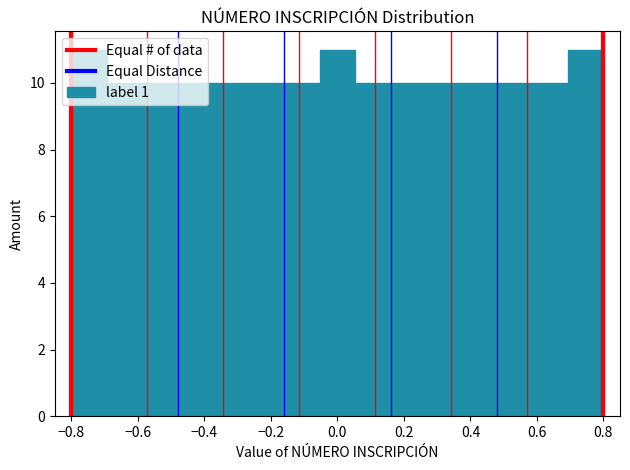

Reading left to right, transcribe this chart: for each bar, give the range it covers on the x-axis and its height. Neither the bar edges nor the heights are printed on the chart, so give them approximately, as read against the axes.

-0.80 to -0.70: 11
-0.70 to -0.58: 10
-0.58 to -0.48: 10
-0.48 to -0.38: 10
-0.38 to -0.26: 10
-0.26 to -0.16: 10
-0.16 to -0.06: 10
-0.06 to 0.06: 11
0.06 to 0.16: 10
0.16 to 0.26: 10
0.26 to 0.38: 10
0.38 to 0.48: 10
0.48 to 0.58: 10
0.58 to 0.70: 10
0.70 to 0.80: 11